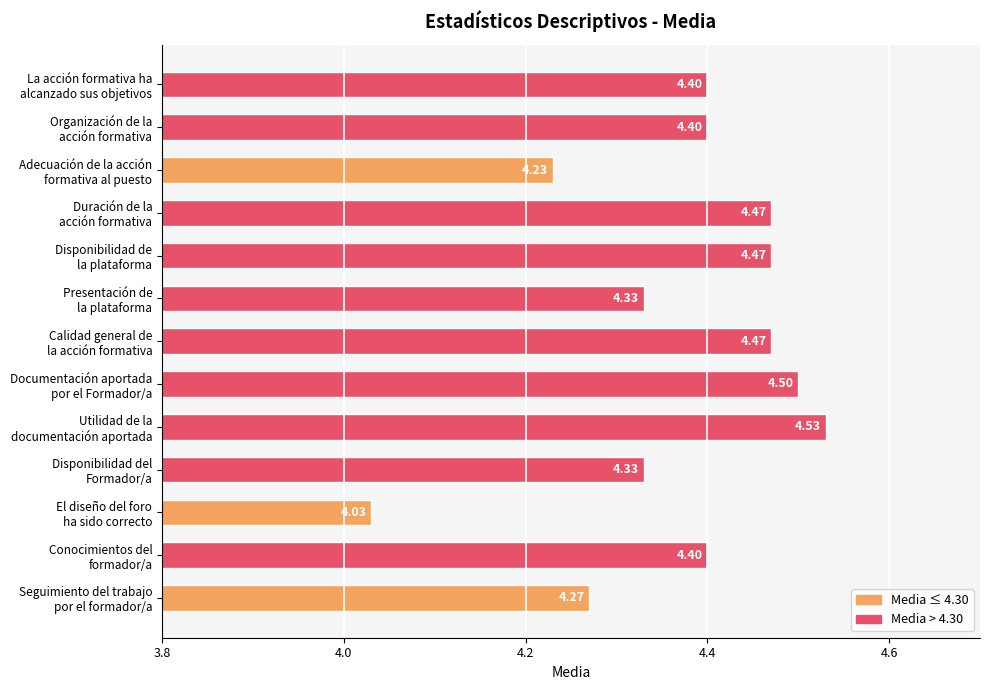

What is the average value?

4.4